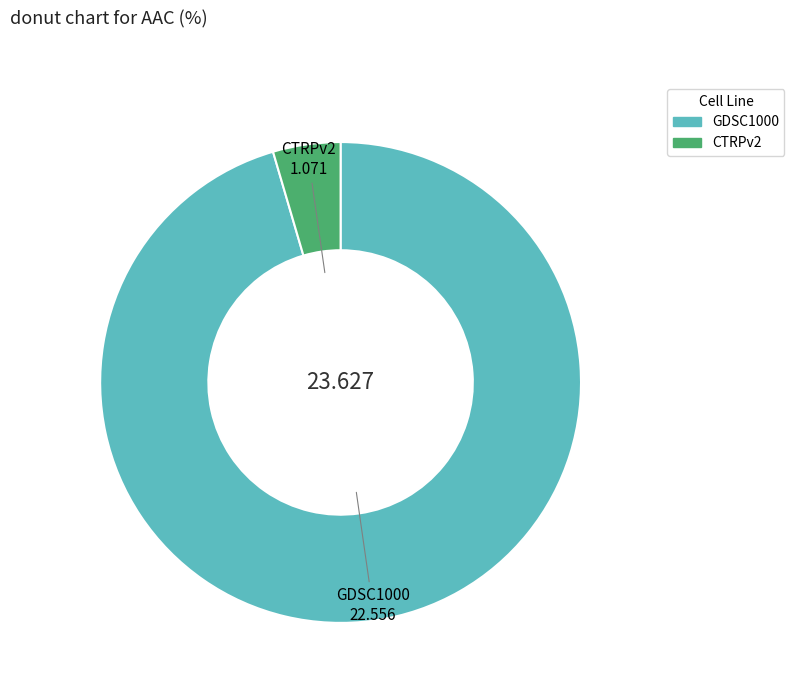

Do GDSC1000 and CTRPv2 together represent more than half of the pie?

Yes